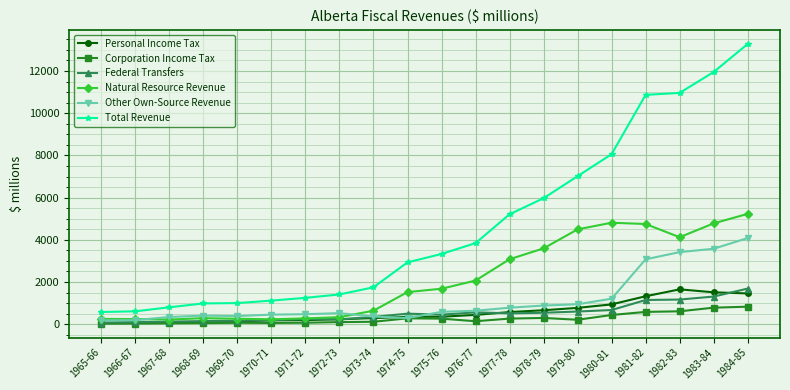

What is the highest value of the Corporation Income Tax series?

828.0